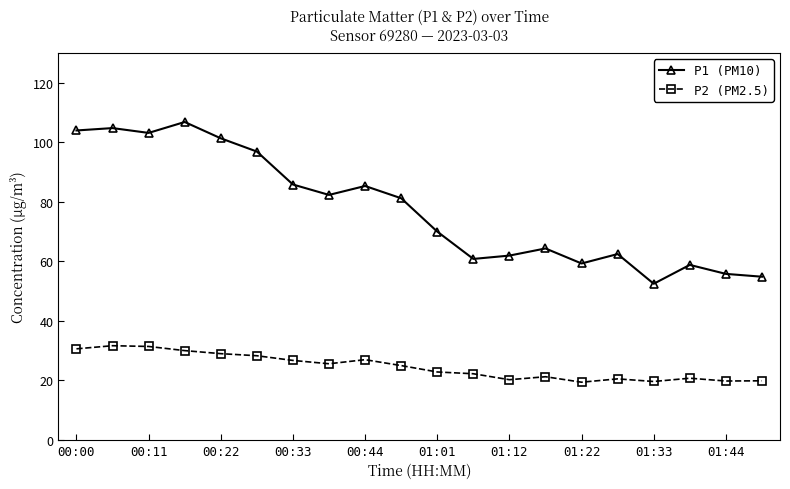

True or false: P1 (PM10) has more than 0 interior local peaks.

True